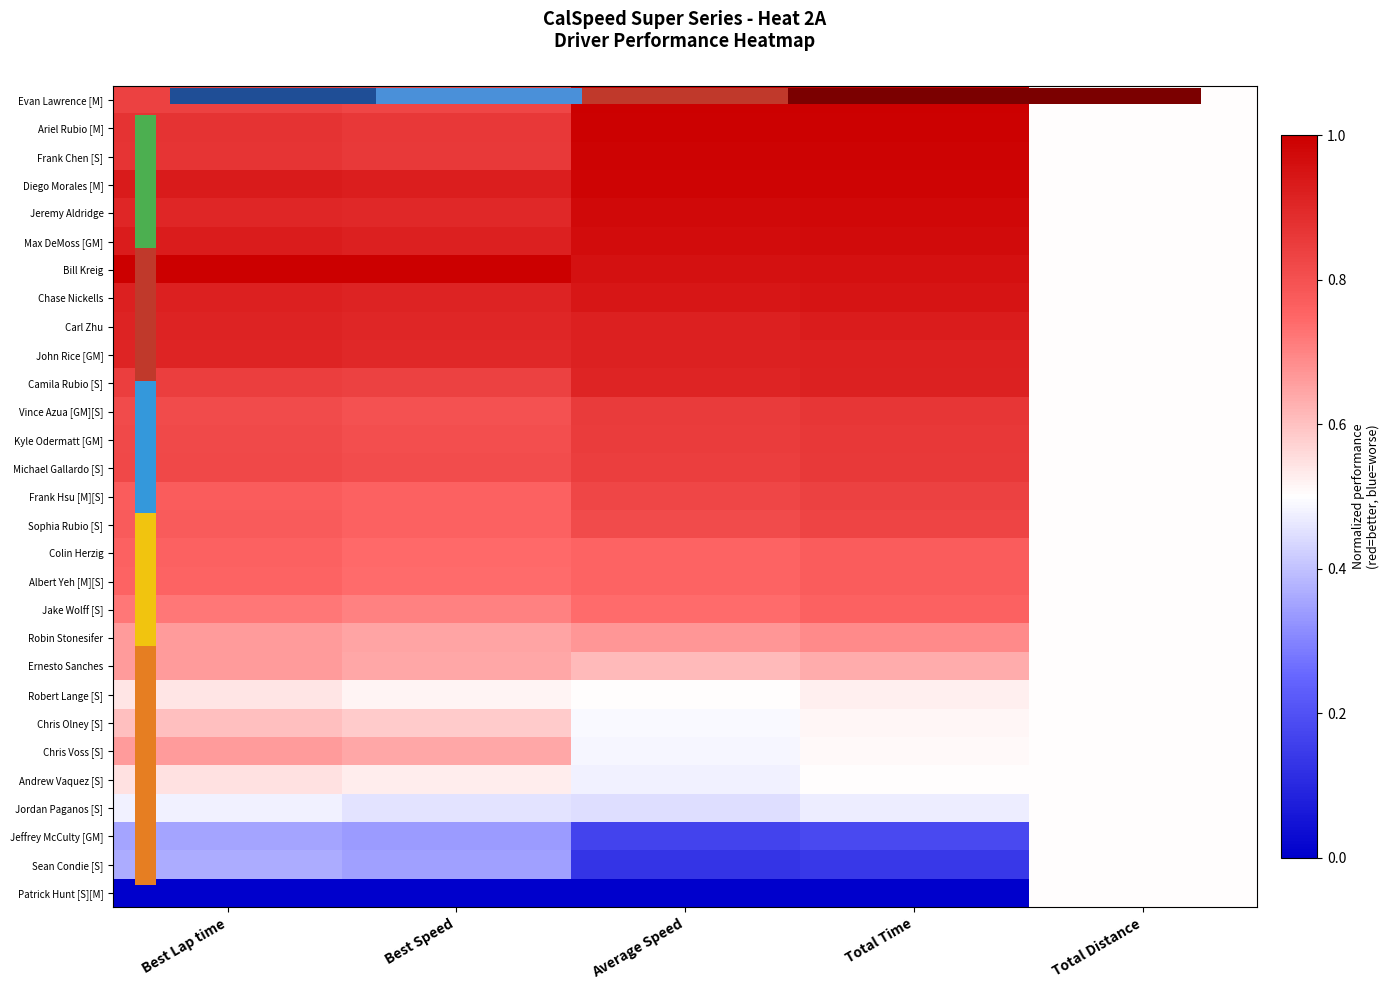

The value of Frank Hsu [M][S] at Average Speed is 0.8. True or false?

True